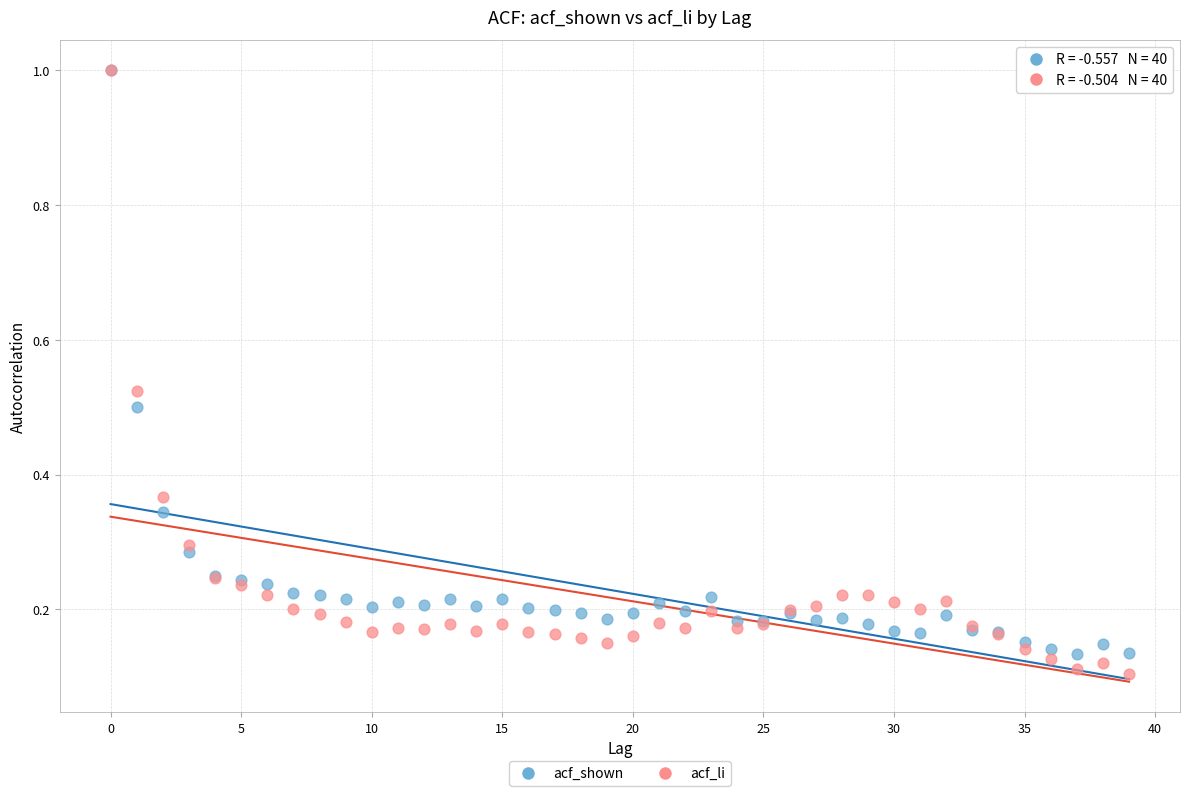

What are all the series names shown in the legend?

acf_shown, acf_li